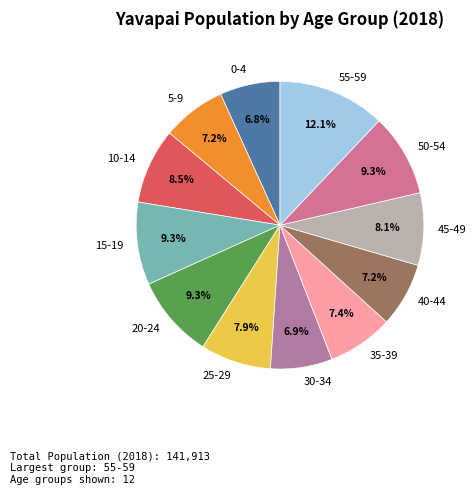

What percentage is the 30-34 slice, to the nearest percent?

7%